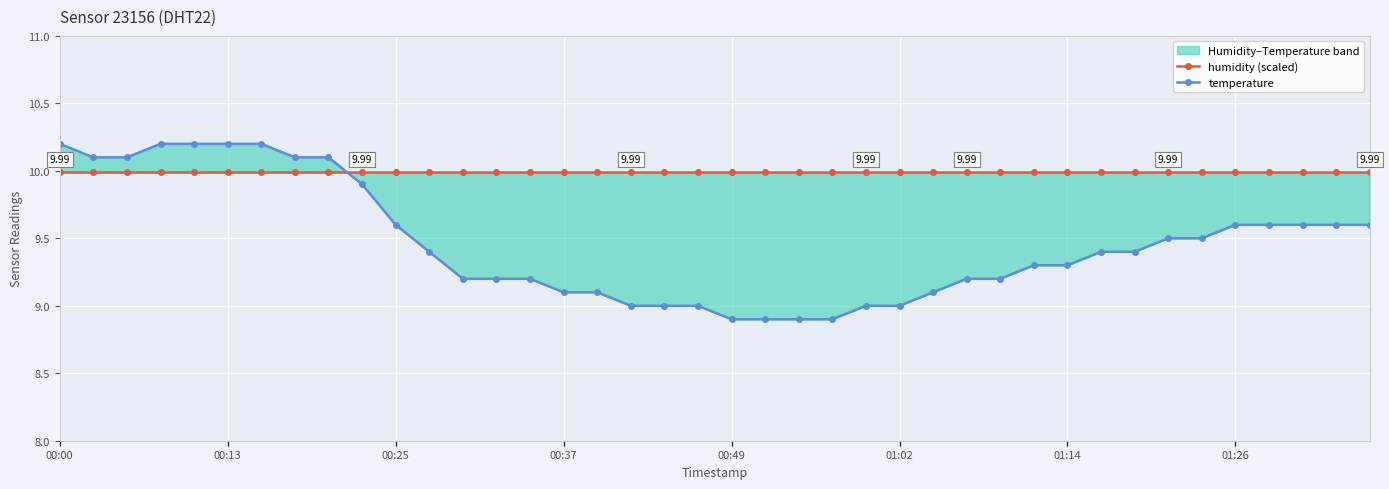

Reading right to left, what are all the values shown in this chart?

humidity (scaled): 10.0	10.0	10.0	10.0	10.0	10.0	10.0	10.0	10.0	10.0	10.0	10.0	10.0	10.0	10.0	10.0	10.0	10.0	10.0	10.0	10.0	10.0	10.0	10.0	10.0	10.0	10.0	10.0	10.0	10.0	10.0	10.0	10.0	10.0	10.0	10.0	10.0	10.0	10.0	10.0
temperature: 9.6	9.6	9.6	9.6	9.6	9.5	9.5	9.4	9.4	9.3	9.3	9.2	9.2	9.1	9.0	9.0	8.9	8.9	8.9	8.9	9.0	9.0	9.0	9.1	9.1	9.2	9.2	9.2	9.4	9.6	9.9	10.1	10.1	10.2	10.2	10.2	10.2	10.1	10.1	10.2